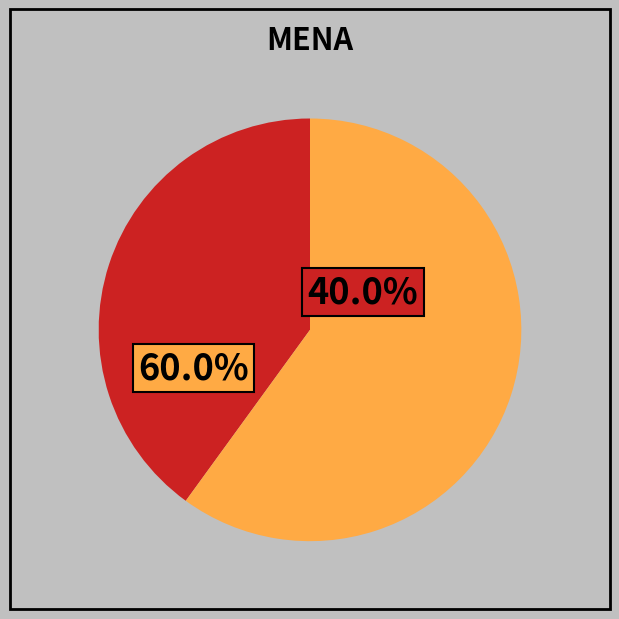

What portion of the pie excludes 1?

40.0%